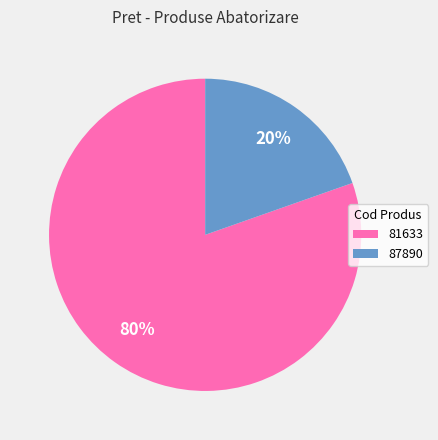

Combined, do 87890 and 81633 account for over 50%?

Yes